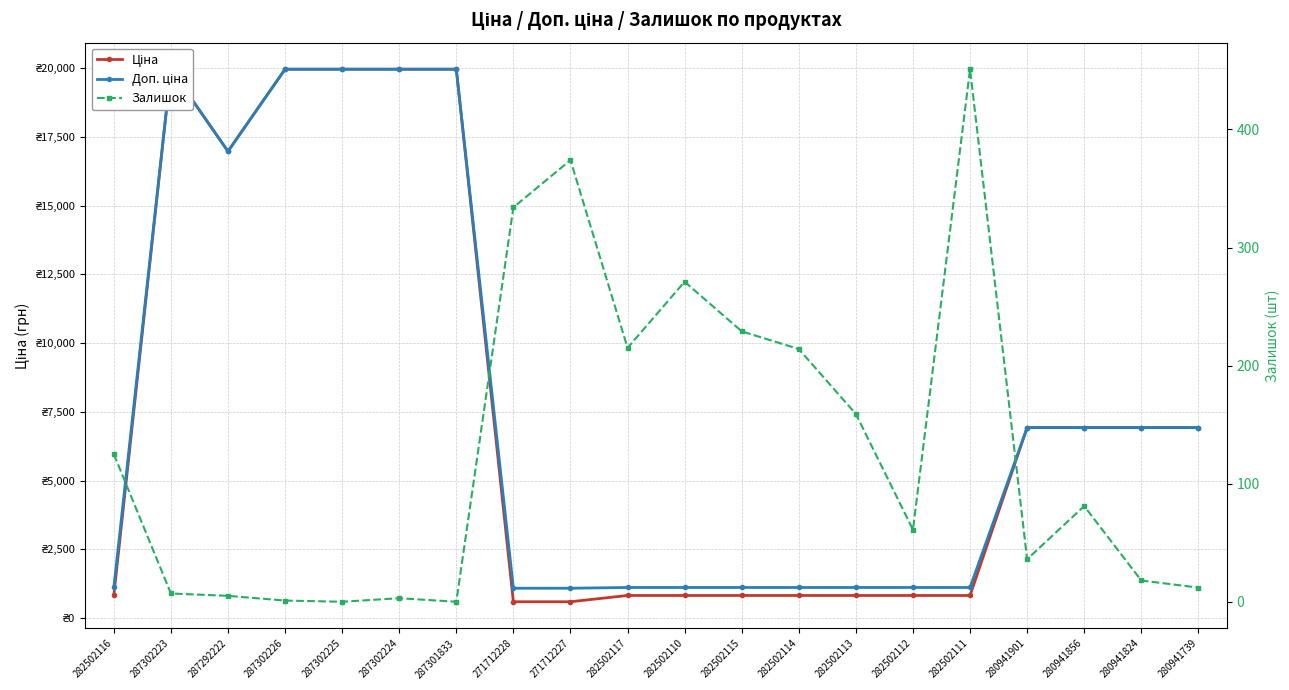

What are all the series names shown in the legend?

Ціна, Доп. ціна, Залишок